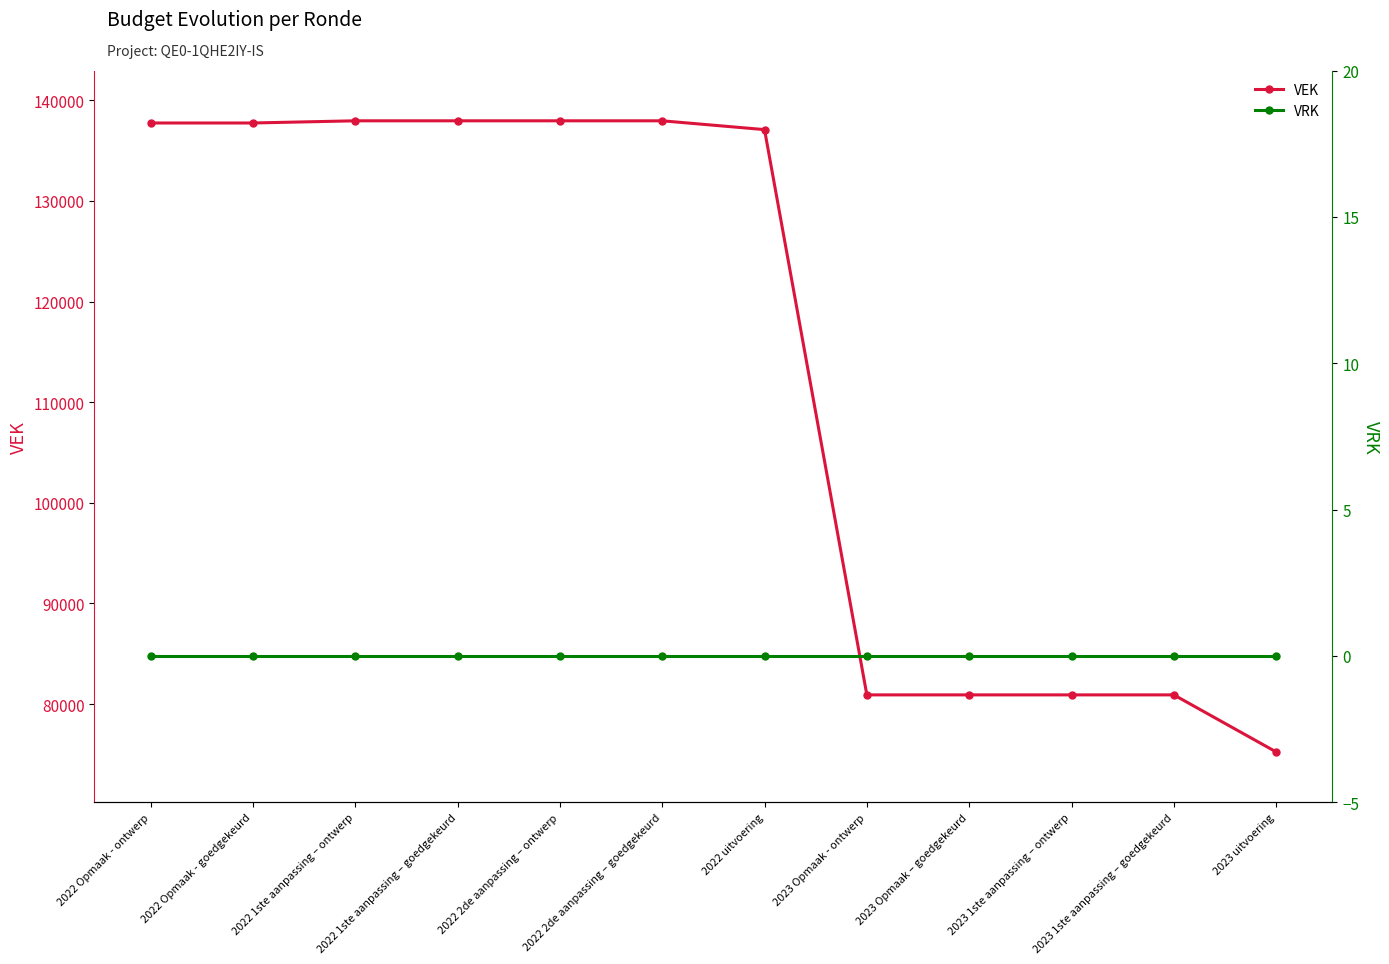

Is the value of VRK at 2022 1ste aanpassing – ontwerp greater than the value of VEK at 2022 1ste aanpassing – goedgekeurd?

No